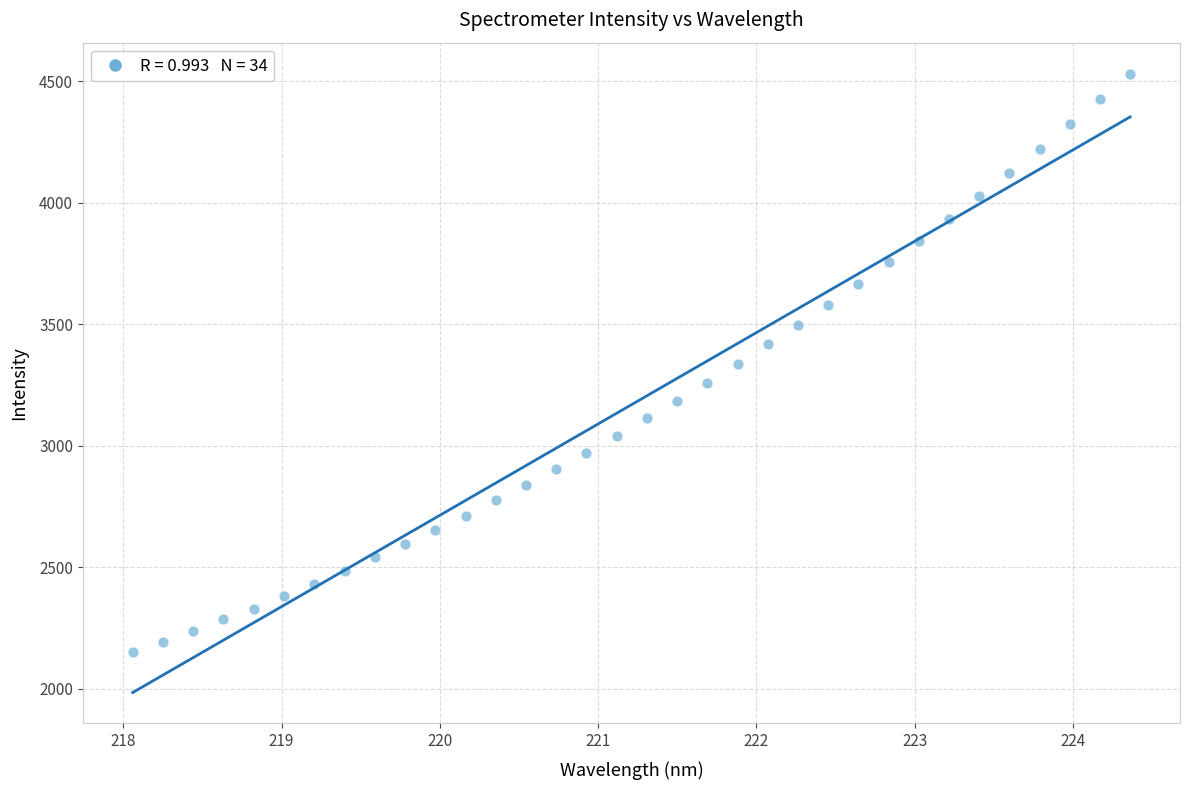

What is the range of Y values (max minus min)?

2382.5